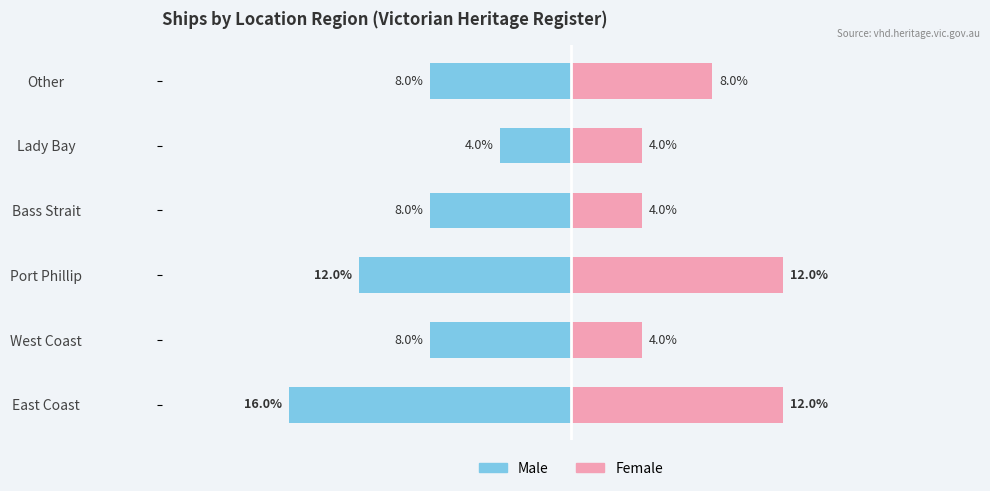

Reading right to left, list all the values displayed in this chart.

Male: -8	-4	-8	-12	-8	-16
Female: 8	4	4	12	4	12